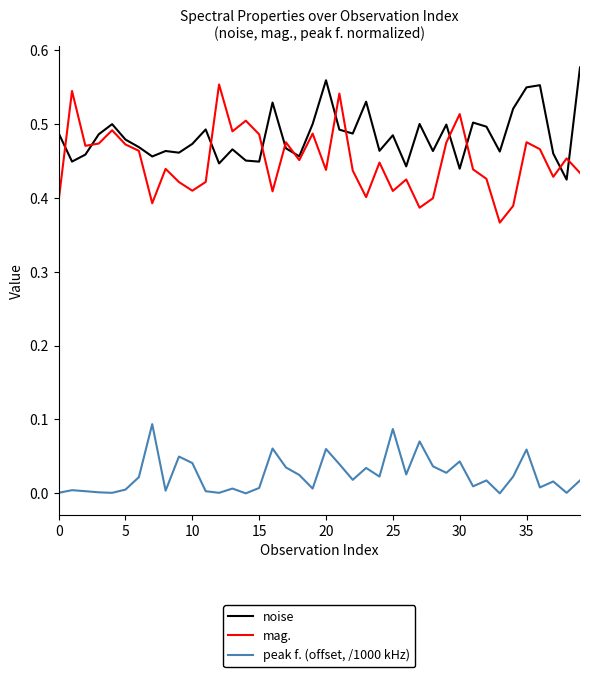

Which series has the largest range (max minus min)?

mag.